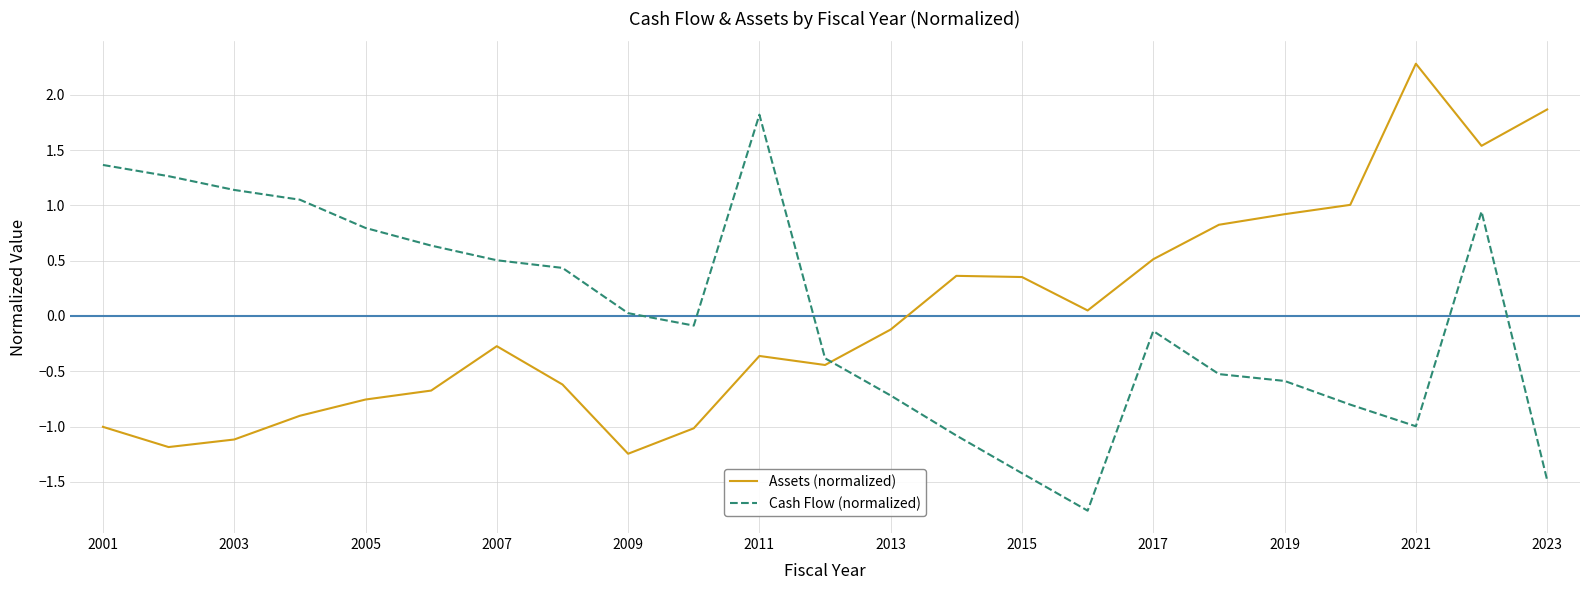

What is the difference between the maximum and minimum values in the Assets (normalized) series?

3.5